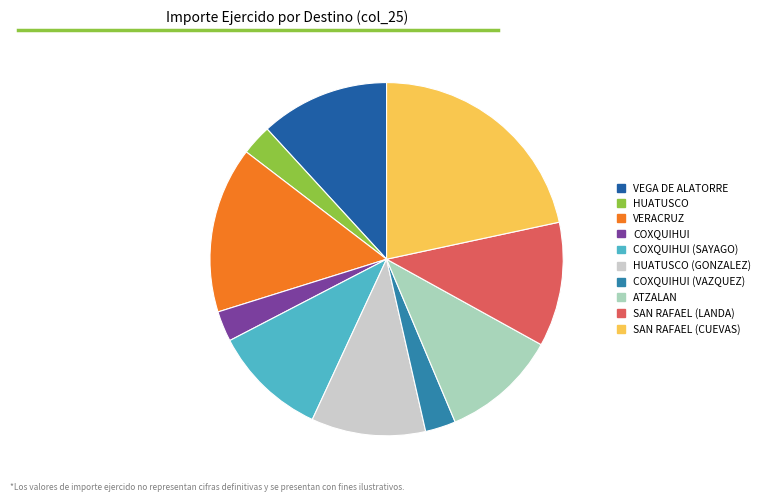

Combined, do HUATUSCO and COXQUIHUI (SAYAGO) account for over 50%?

No